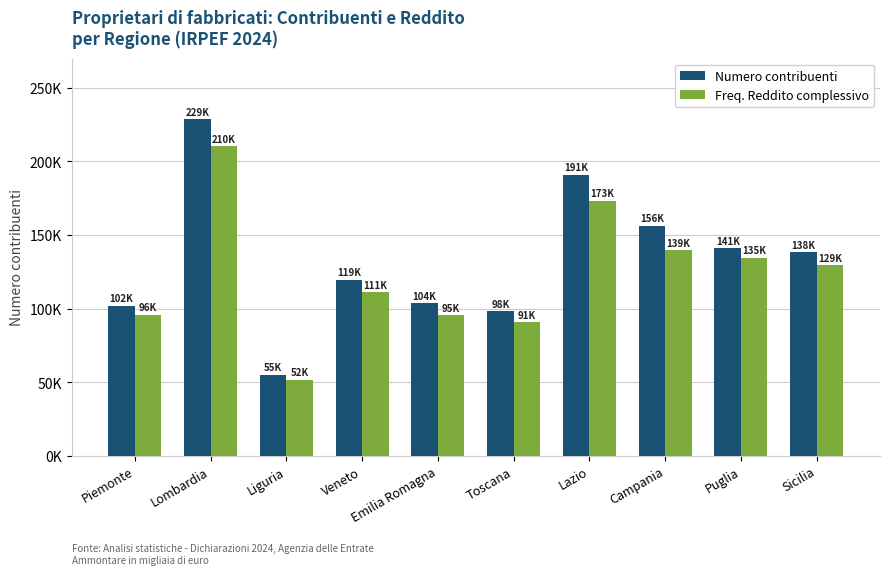

What is the difference between the Freq. Reddito complessivo values at Campania and Puglia?

4905